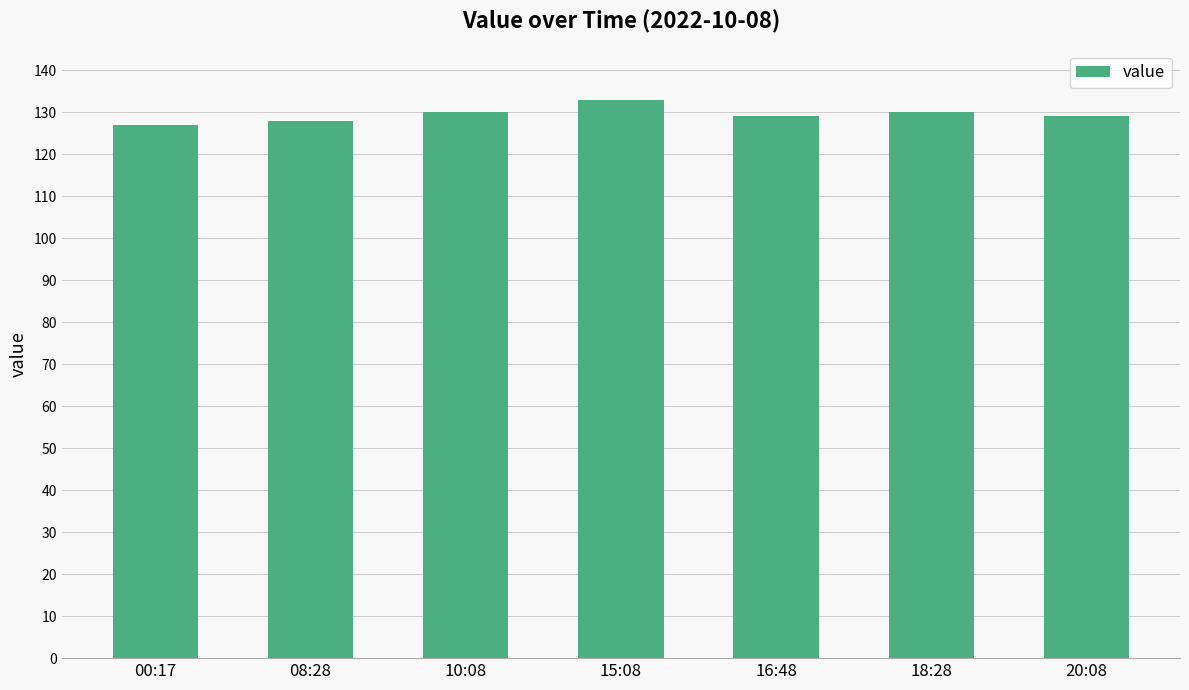

How many values are between 128 and 130?

5